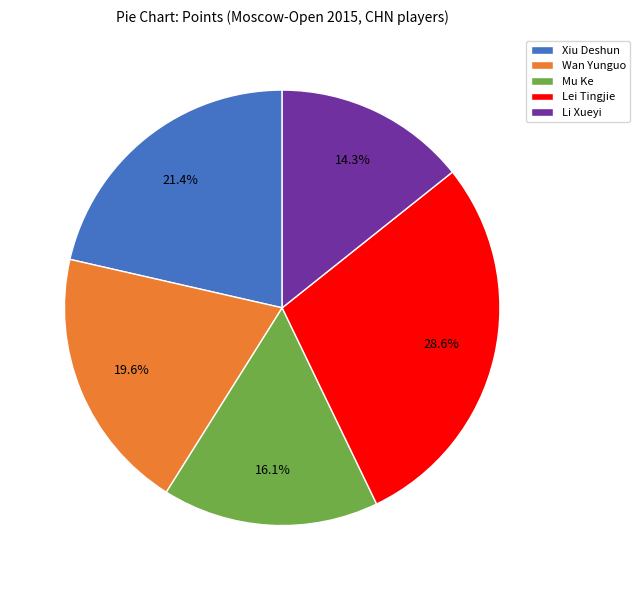

To the nearest percent, what portion does Mu Ke represent?

16%